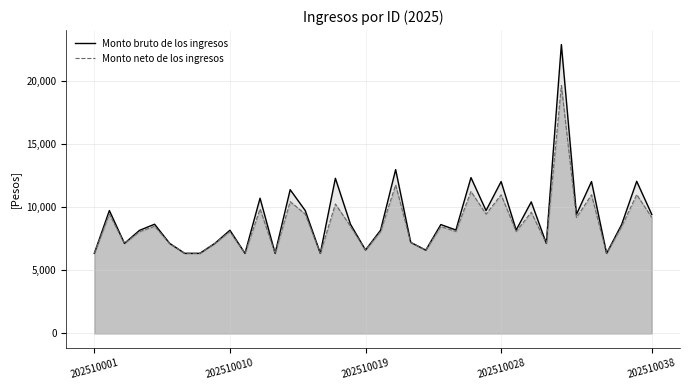

What are all the series names shown in the legend?

Monto bruto de los ingresos, Monto neto de los ingresos